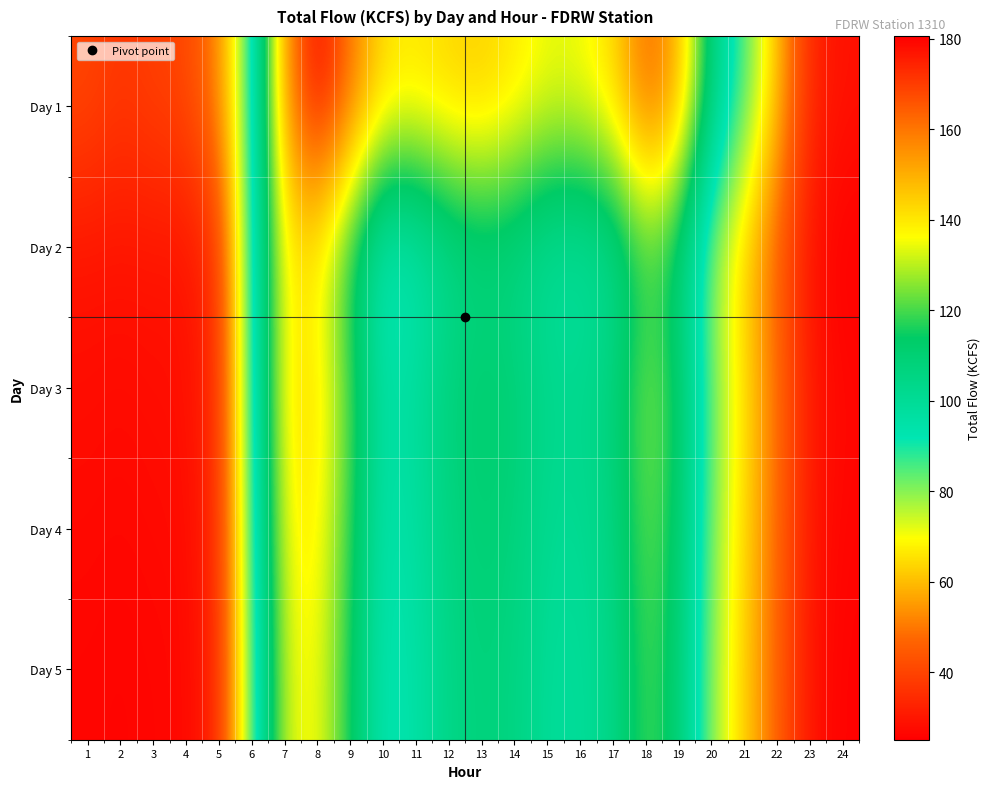

What is the greatest value displayed?

180.6